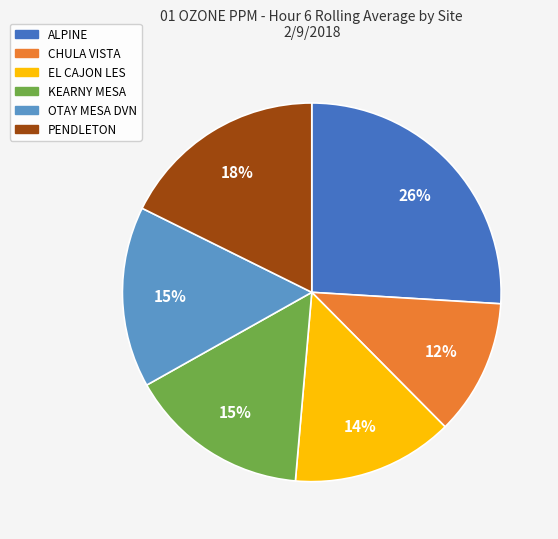

Does any single category account for the majority?

No